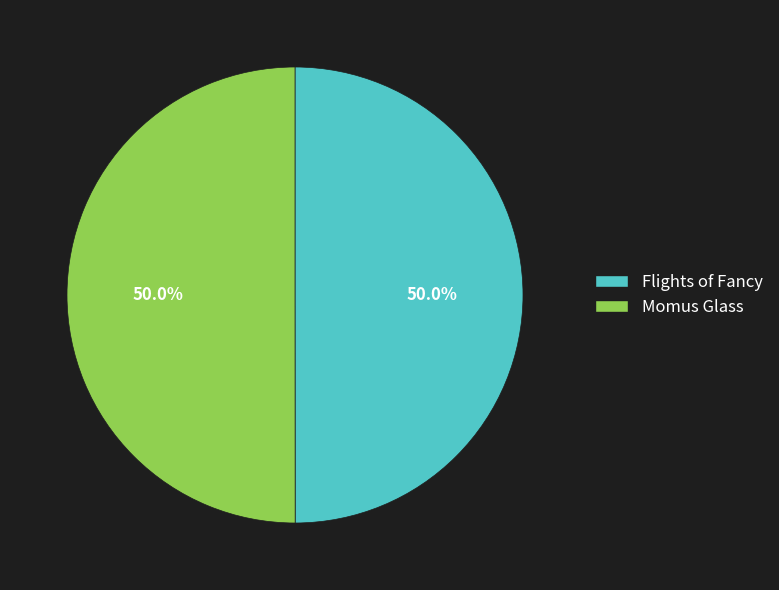

What percentage do Flights of Fancy and Momus Glass together represent?

100.0%